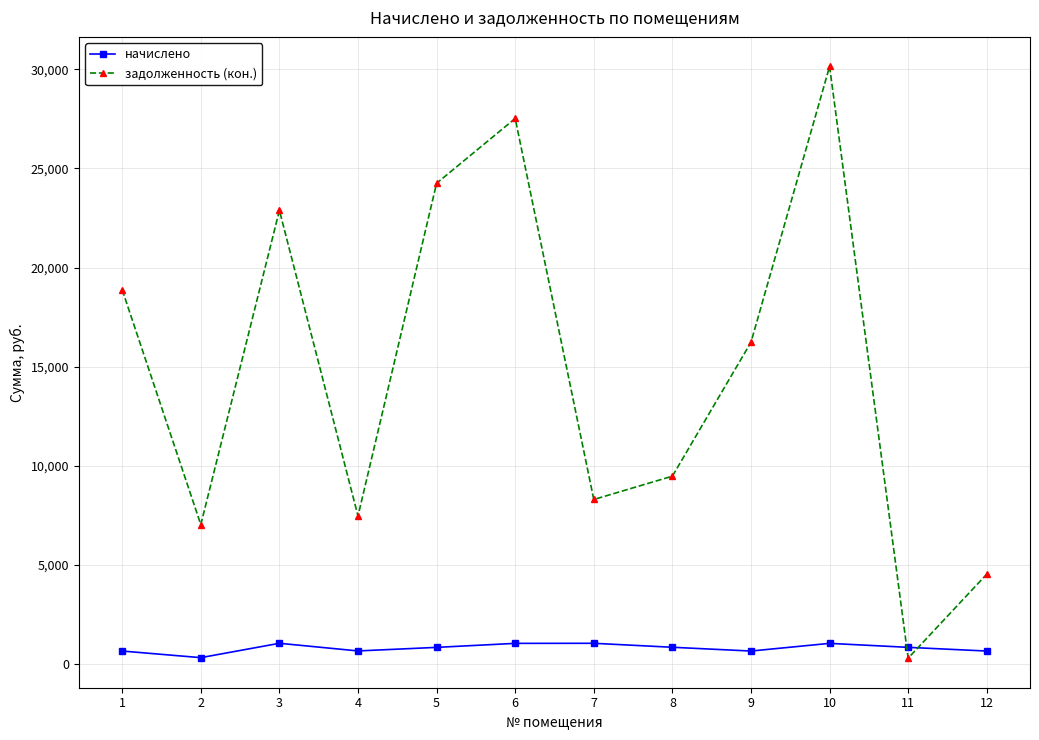

At which label does начислено first exceed 834?

3